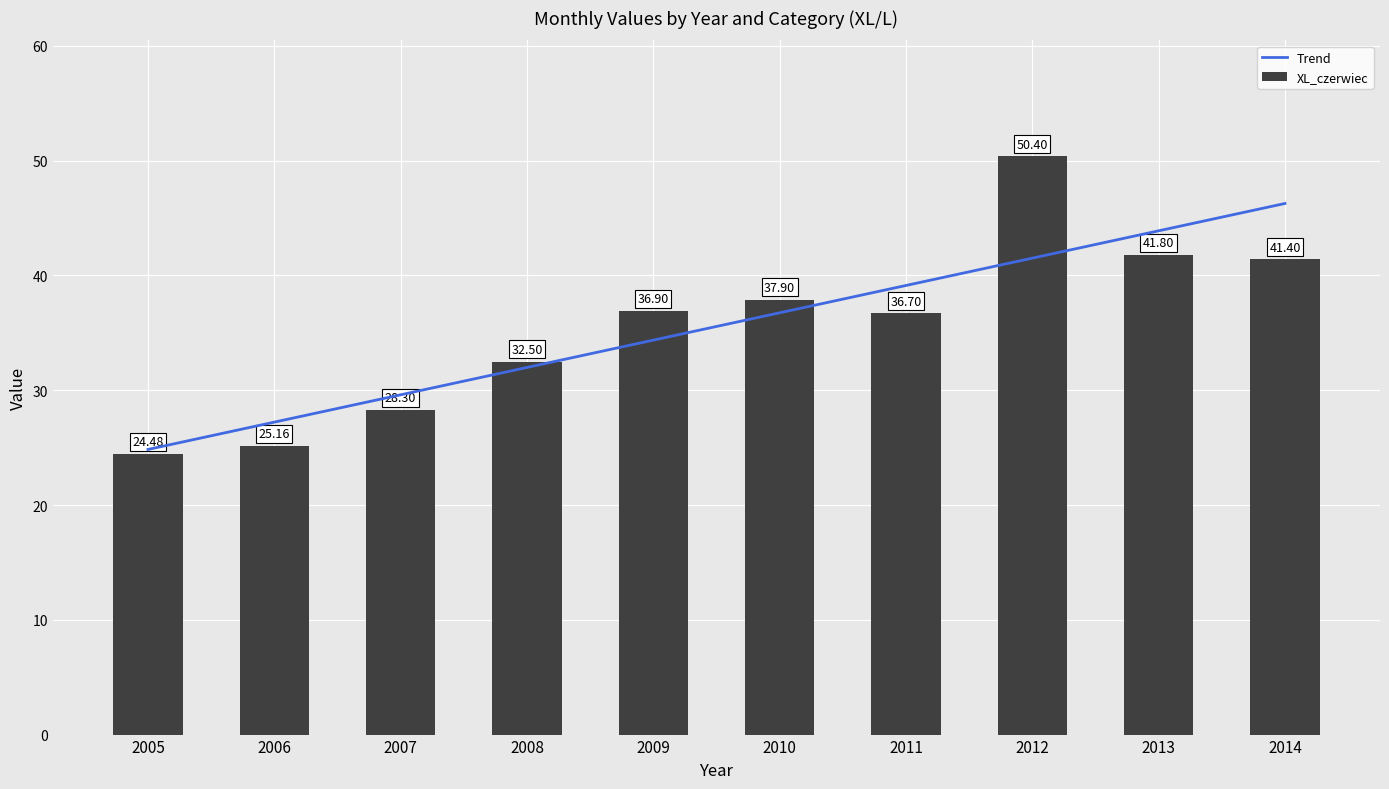

How many data points in XL_czerwiec are less than 36?

4